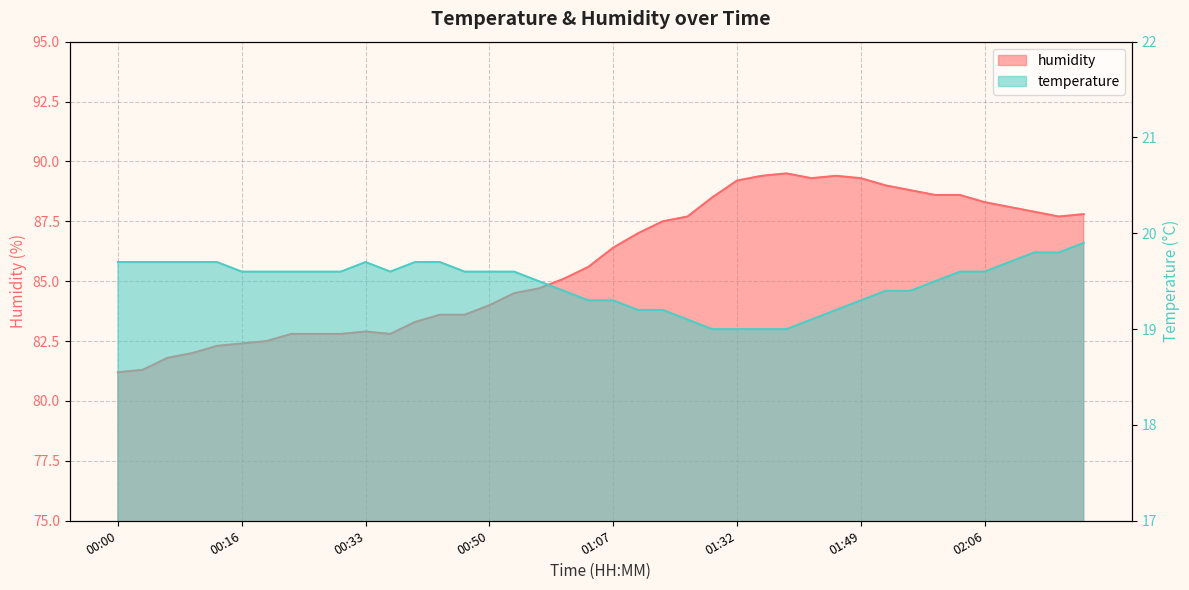

What is the smallest value displayed?

19.0